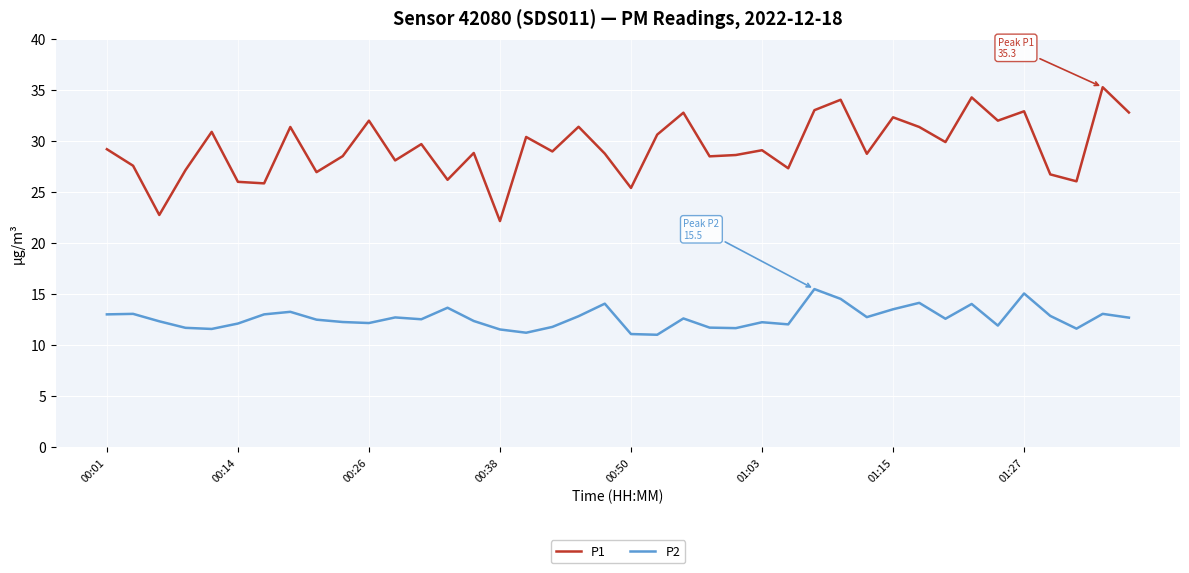

What is the maximum value shown in the chart?

35.3